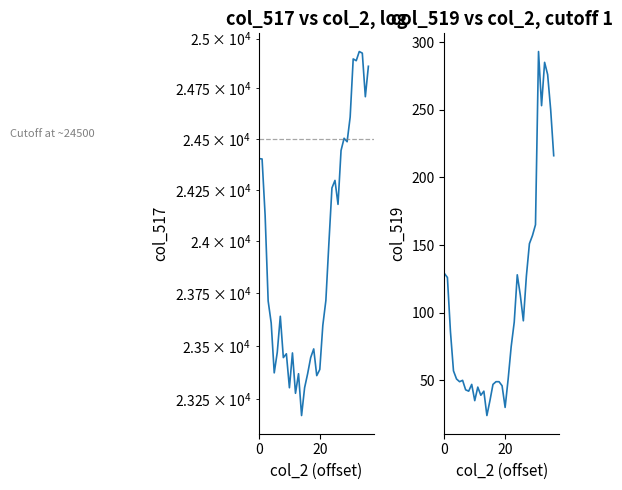

Reading left to right, transcribe all the data shown in this chart.

col_517: 24403	24401	24126	23713	23608	23372	23469	23640	23444	23462	23302	23466	23276	23368	23172	23302	23368	23444	23485	23359	23388	23597	23715	23991	24259	24296	24179	24443	24503	24486	24608	24898	24889	24935	24927	24709	24861
col_519: 129	126	86	57	51	49	50	43	42	47	35	45	39	42	24	35	47	49	49	46	30	51	75	93	128	113	94	127	151	157	165	293	253	285	276	250	216